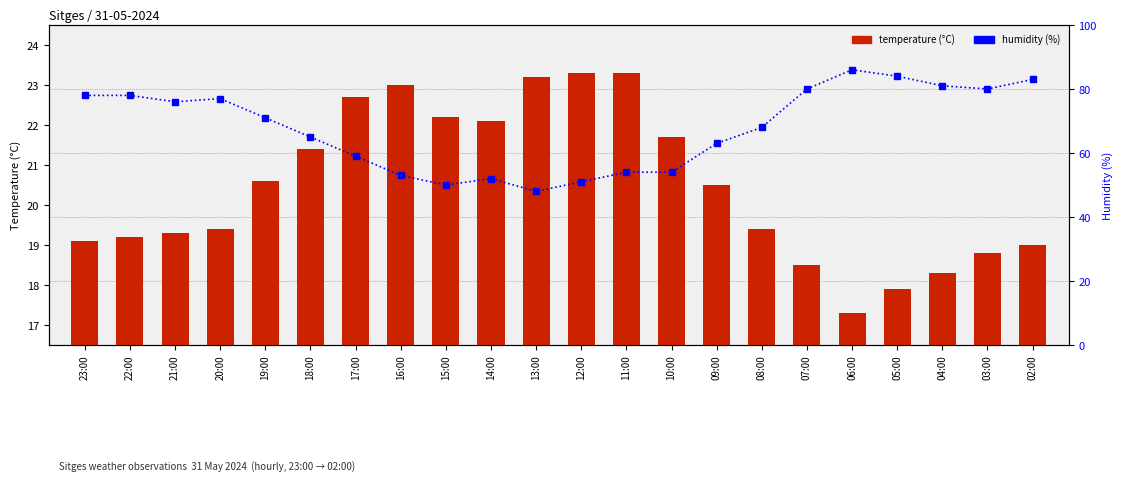

Which series has the largest total across all categories?

humidity (%)